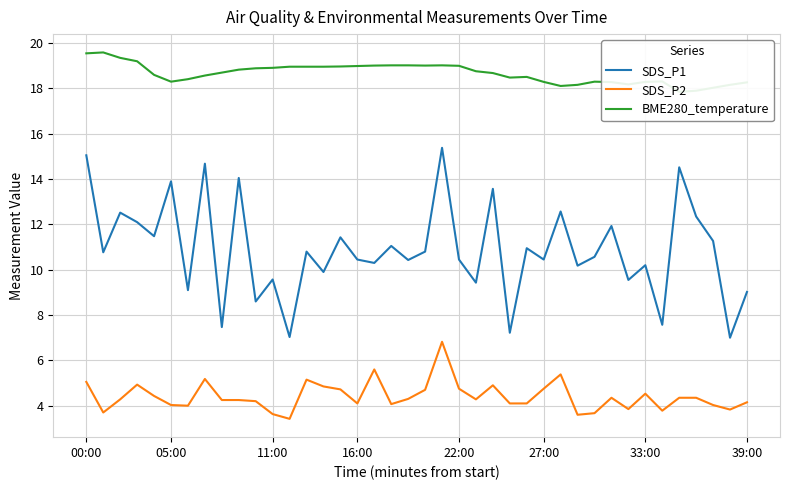

How many lines are shown in the chart?

3